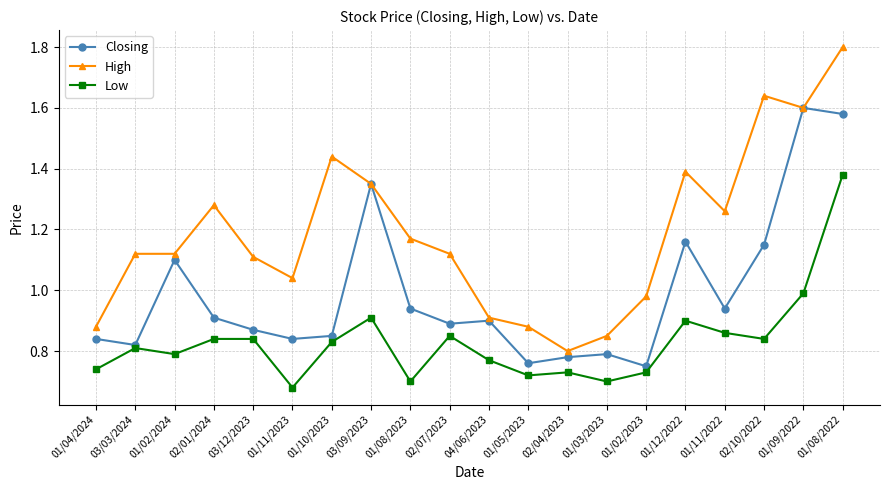

Is this an area chart (filled region under the line)?

No